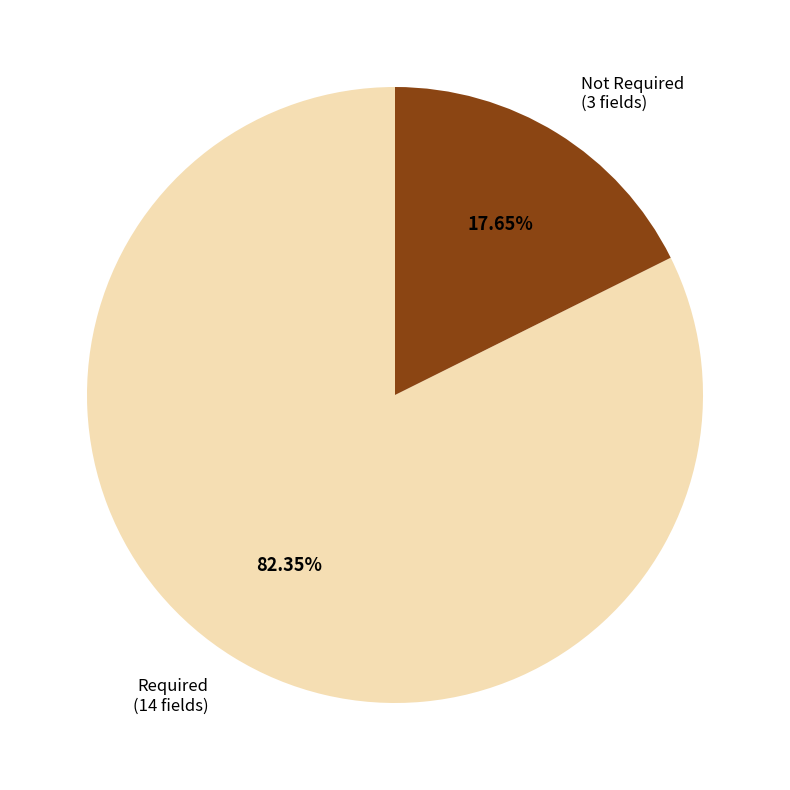

Is there a majority slice in this chart?

Yes